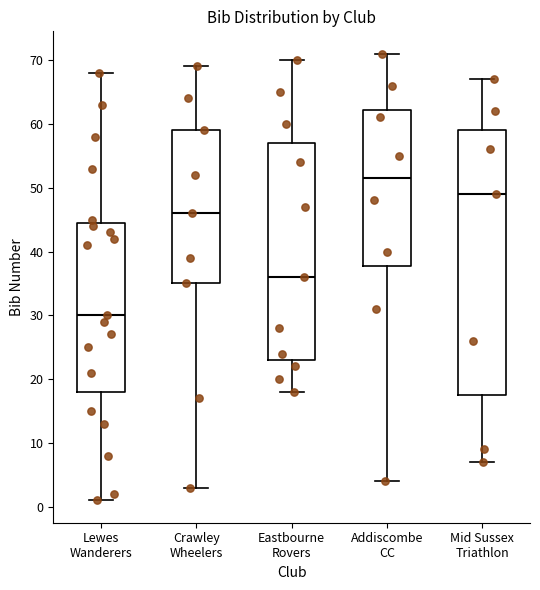

Comparing the boxes themselves (not the whiskers), which one is the tallest?

Mid Sussex Triathlon